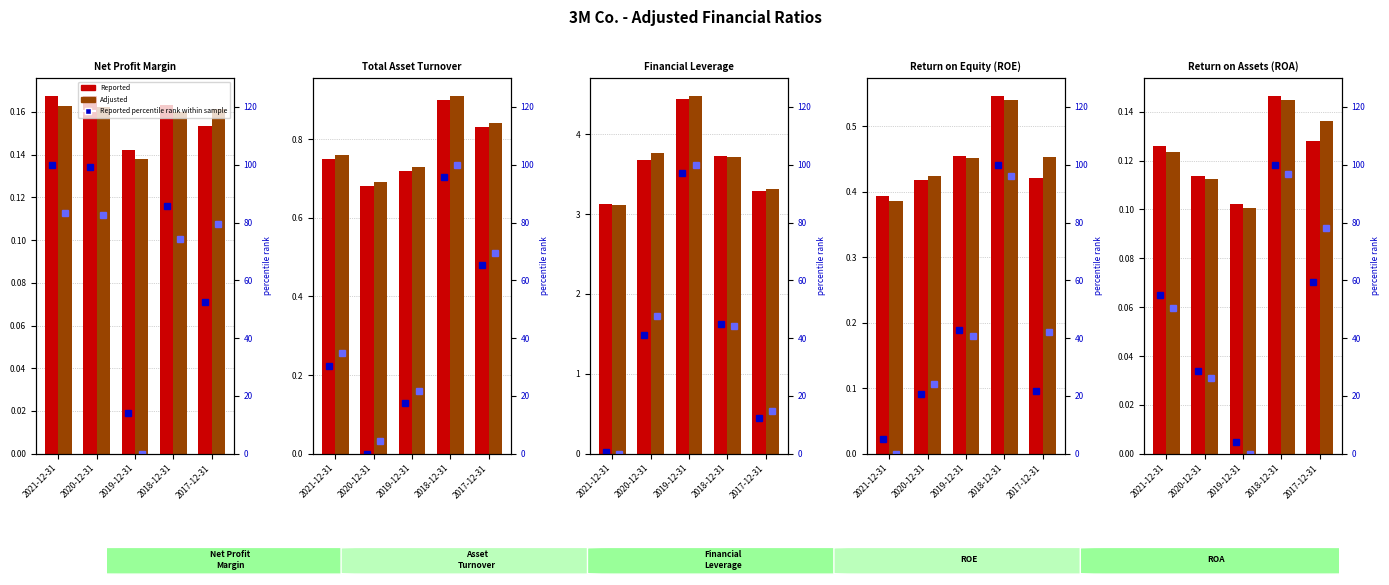

True or false: Reported percentile rank has a value of 28.7 at 2020-12-31.

True